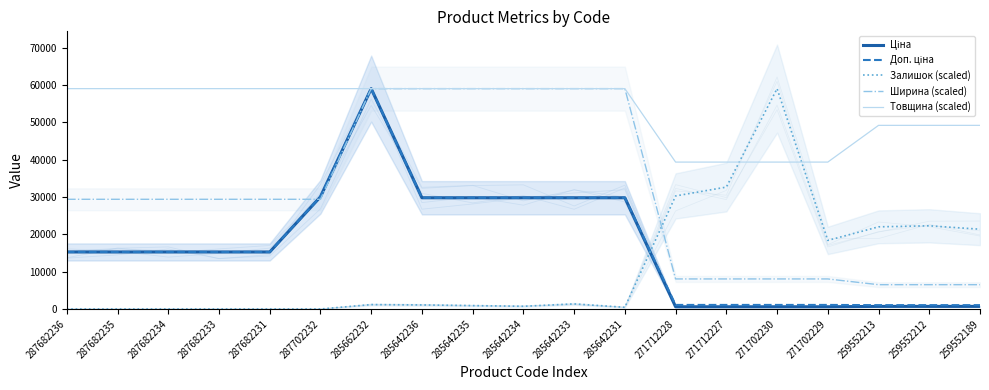

True or false: Ширина (scaled) and Товщина (scaled) intersect in this chart.

False